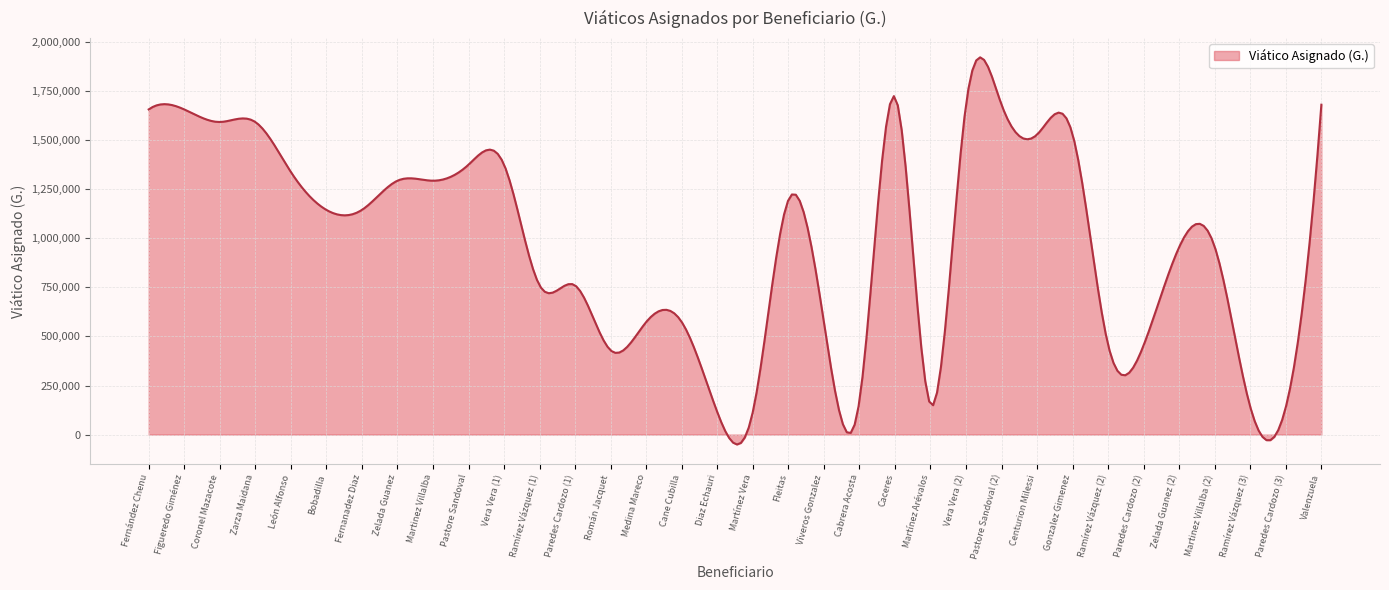

What is the difference between the maximum and minimum values?

1972739.9